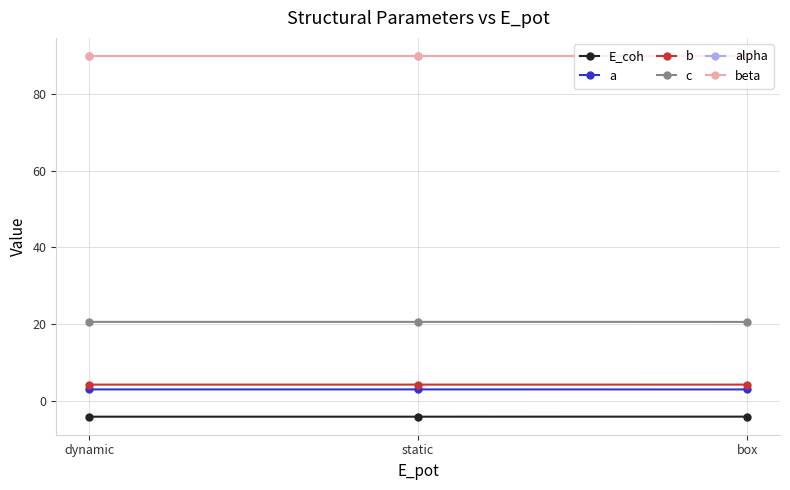

How many lines are shown in the chart?

6